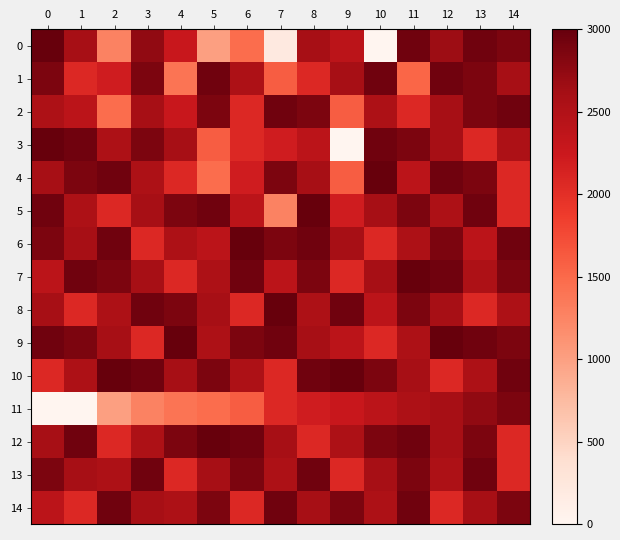

Reading left to right, extract all data points from this chart.

0: 0=3000.0	1=2600.0	2=1266.7	3=2733.3	4=2266.7	5=1000.0	6=1466.7	7=200.0	8=2600.0	9=2400.0	10=0.0	11=2933.3	12=2666.7	13=2933.3	14=2866.7
1: 0=2866.7	1=2066.7	2=2200.0	3=2866.7	4=1400.0	5=2933.3	6=2533.3	7=1600.0	8=2066.7	9=2600.0	10=2933.3	11=1533.3	12=2933.3	13=2866.7	14=2600.0
2: 0=2533.3	1=2400.0	2=1466.7	3=2600.0	4=2266.7	5=2866.7	6=2066.7	7=2933.3	8=2866.7	9=1600.0	10=2533.3	11=2066.7	12=2600.0	13=2866.7	14=2933.3
3: 0=3000.0	1=2933.3	2=2533.3	3=2866.7	4=2600.0	5=1600.0	6=2066.7	7=2200.0	8=2400.0	9=0.0	10=2933.3	11=2866.7	12=2600.0	13=2066.7	14=2533.3
4: 0=2600.0	1=2866.7	2=2933.3	3=2533.3	4=2066.7	5=1466.7	6=2200.0	7=2866.7	8=2600.0	9=1600.0	10=3000.0	11=2400.0	12=2933.3	13=2866.7	14=2066.7
5: 0=2933.3	1=2533.3	2=2066.7	3=2600.0	4=2866.7	5=2933.3	6=2400.0	7=1266.7	8=3000.0	9=2200.0	10=2600.0	11=2866.7	12=2533.3	13=2933.3	14=2066.7
6: 0=2866.7	1=2600.0	2=2933.3	3=2066.7	4=2533.3	5=2400.0	6=3000.0	7=2866.7	8=2933.3	9=2600.0	10=2066.7	11=2533.3	12=2866.7	13=2400.0	14=2933.3
7: 0=2400.0	1=2933.3	2=2866.7	3=2600.0	4=2066.7	5=2533.3	6=2933.3	7=2400.0	8=2866.7	9=2066.7	10=2600.0	11=3000.0	12=2933.3	13=2533.3	14=2866.7
8: 0=2600.0	1=2066.7	2=2533.3	3=2933.3	4=2866.7	5=2600.0	6=2066.7	7=3000.0	8=2533.3	9=2933.3	10=2400.0	11=2866.7	12=2600.0	13=2066.7	14=2533.3
9: 0=2933.3	1=2866.7	2=2600.0	3=2066.7	4=3000.0	5=2533.3	6=2866.7	7=2933.3	8=2600.0	9=2400.0	10=2066.7	11=2533.3	12=3000.0	13=2933.3	14=2866.7
10: 0=2066.7	1=2533.3	2=3000.0	3=2933.3	4=2600.0	5=2866.7	6=2533.3	7=2066.7	8=2933.3	9=3000.0	10=2866.7	11=2600.0	12=2066.7	13=2533.3	14=2933.3
11: 0=0.0	1=0.0	2=1000.0	3=1266.7	4=1400.0	5=1466.7	6=1600.0	7=2066.7	8=2200.0	9=2266.7	10=2400.0	11=2533.3	12=2600.0	13=2733.3	14=2866.7
12: 0=2600.0	1=2933.3	2=2066.7	3=2533.3	4=2866.7	5=3000.0	6=2933.3	7=2600.0	8=2066.7	9=2533.3	10=2866.7	11=2933.3	12=2600.0	13=2866.7	14=2066.7
13: 0=2866.7	1=2600.0	2=2533.3	3=2933.3	4=2066.7	5=2600.0	6=2866.7	7=2533.3	8=2933.3	9=2066.7	10=2600.0	11=2866.7	12=2533.3	13=2933.3	14=2066.7
14: 0=2400.0	1=2066.7	2=2933.3	3=2600.0	4=2533.3	5=2866.7	6=2066.7	7=2933.3	8=2600.0	9=2866.7	10=2533.3	11=2933.3	12=2066.7	13=2600.0	14=2866.7